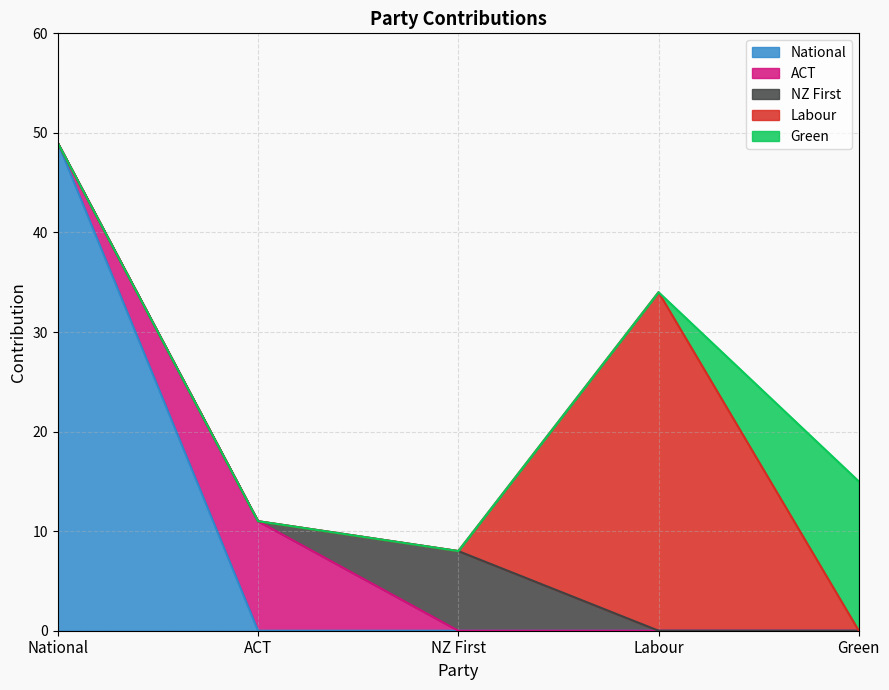

How many lines are shown in the chart?

5